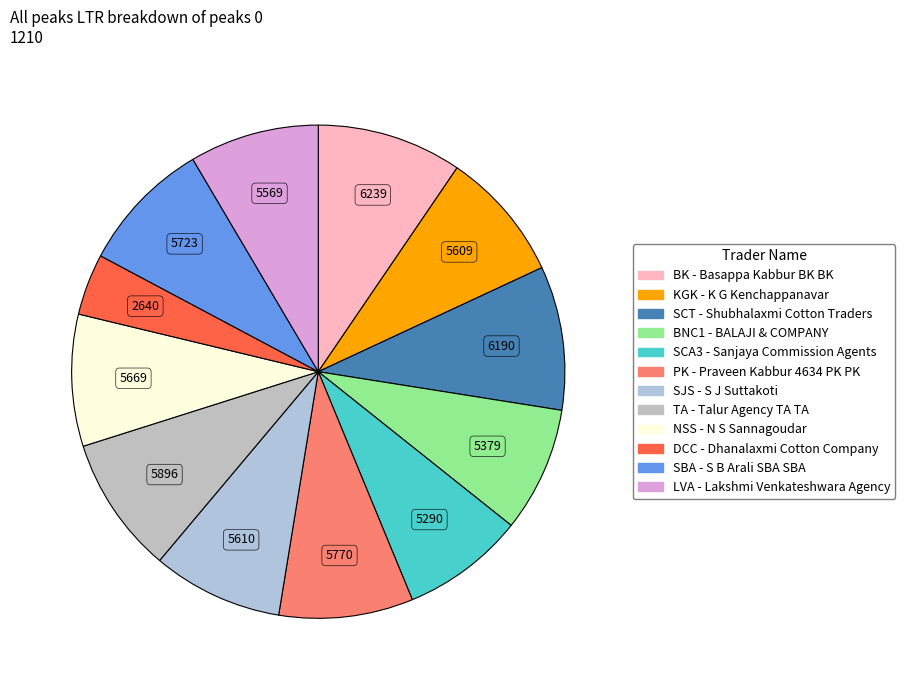

Does any single category account for the majority?

No